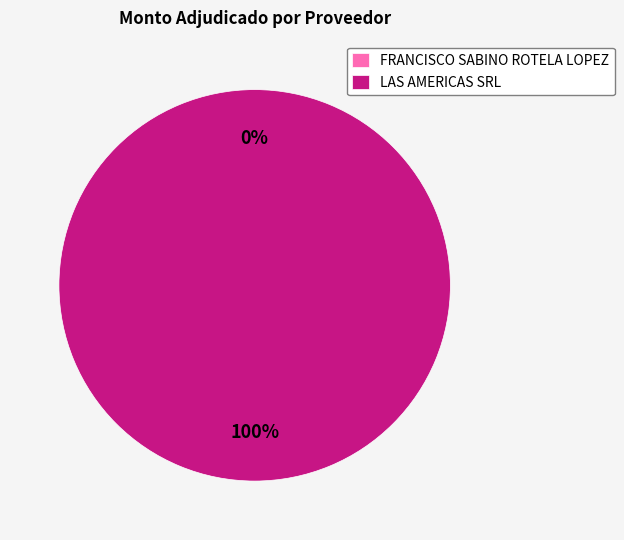

Count the number of slices in the pie.

2